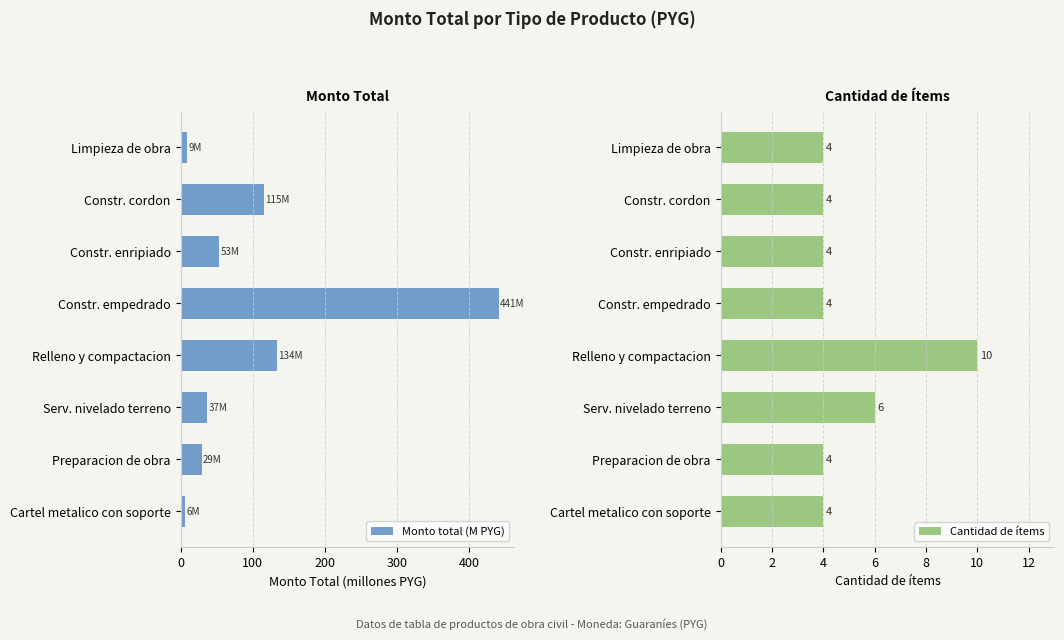

The value of Monto total (M PYG) at Constr. enripiado is 14.3. True or false?

False